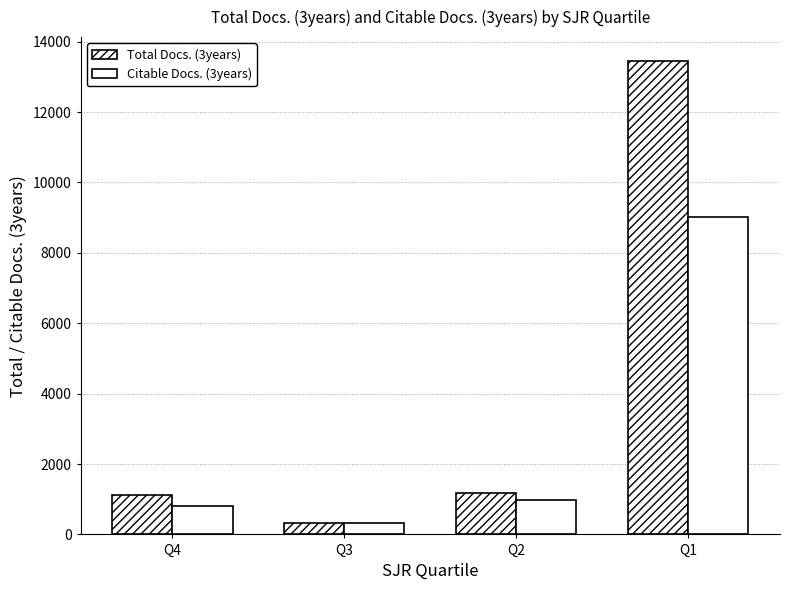

Read the Total Docs. (3years) value at Q1.

13458